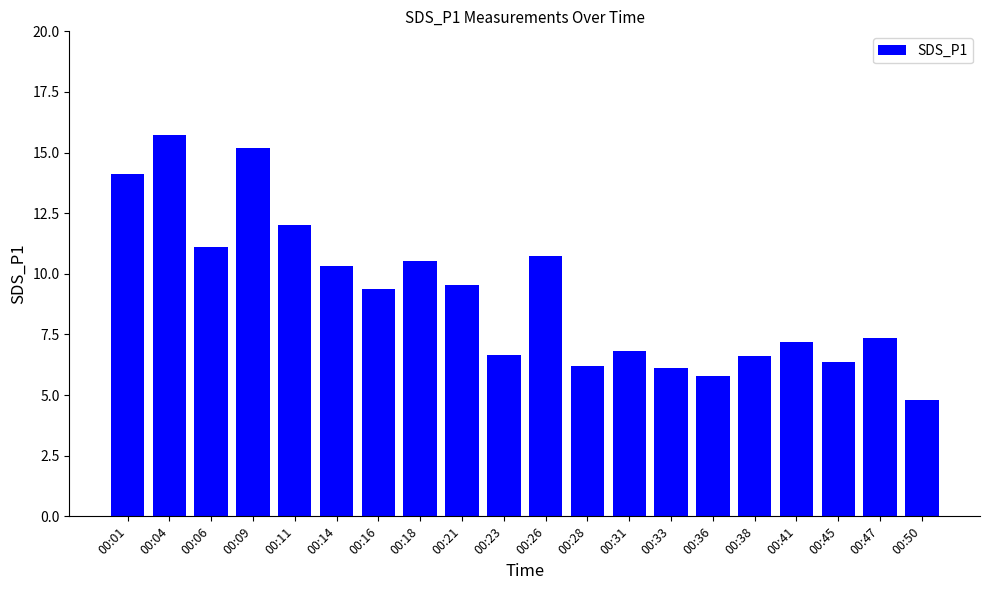

Are the bars horizontal?

No